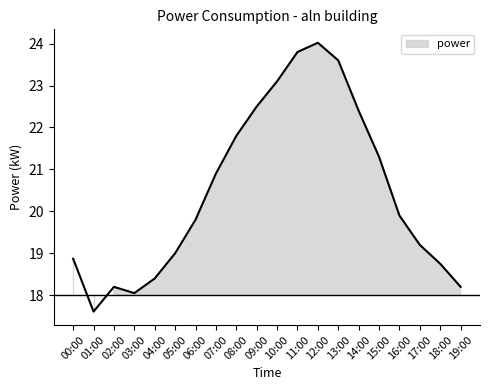

At which category does the data reach its first local valley?

01:00